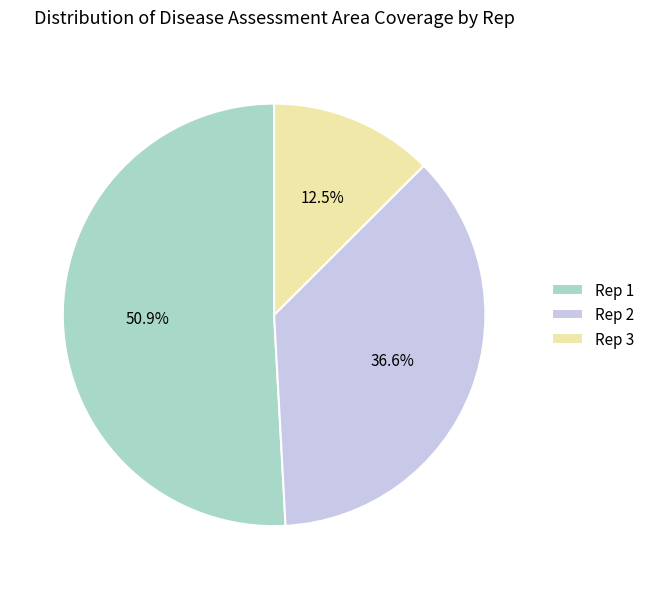

Which slice is the largest?

Rep 1